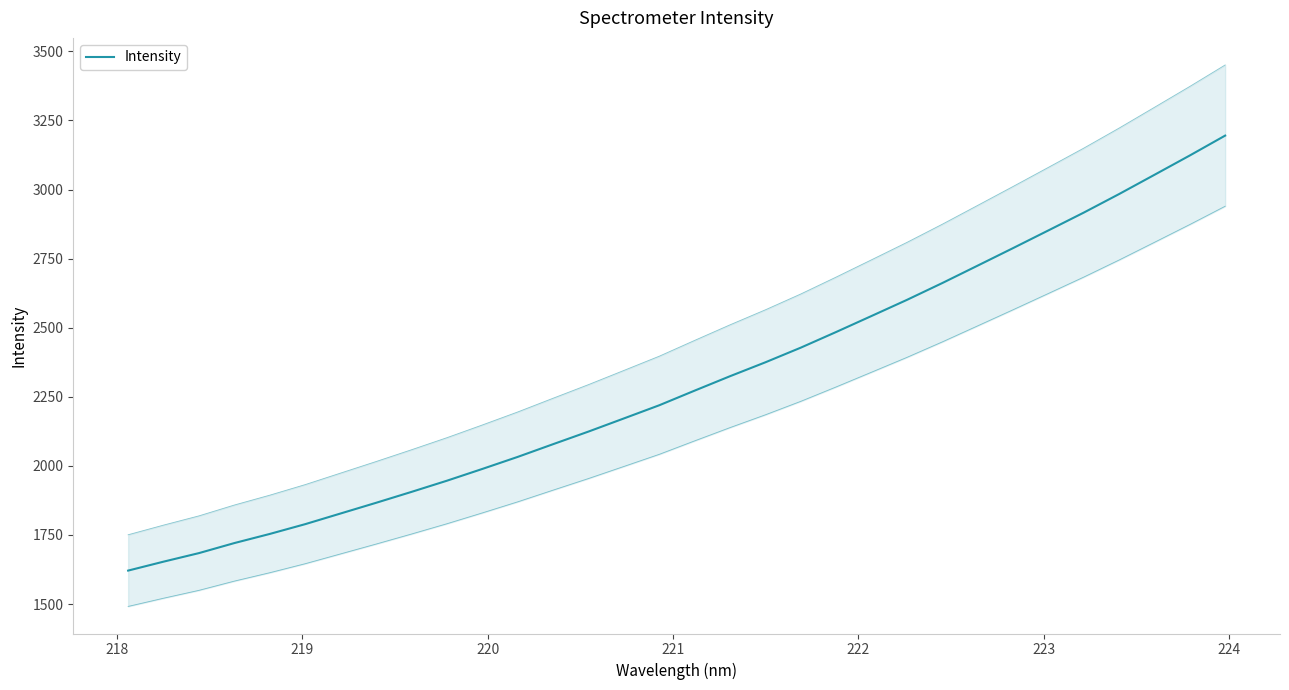

How many lines are shown in the chart?

1